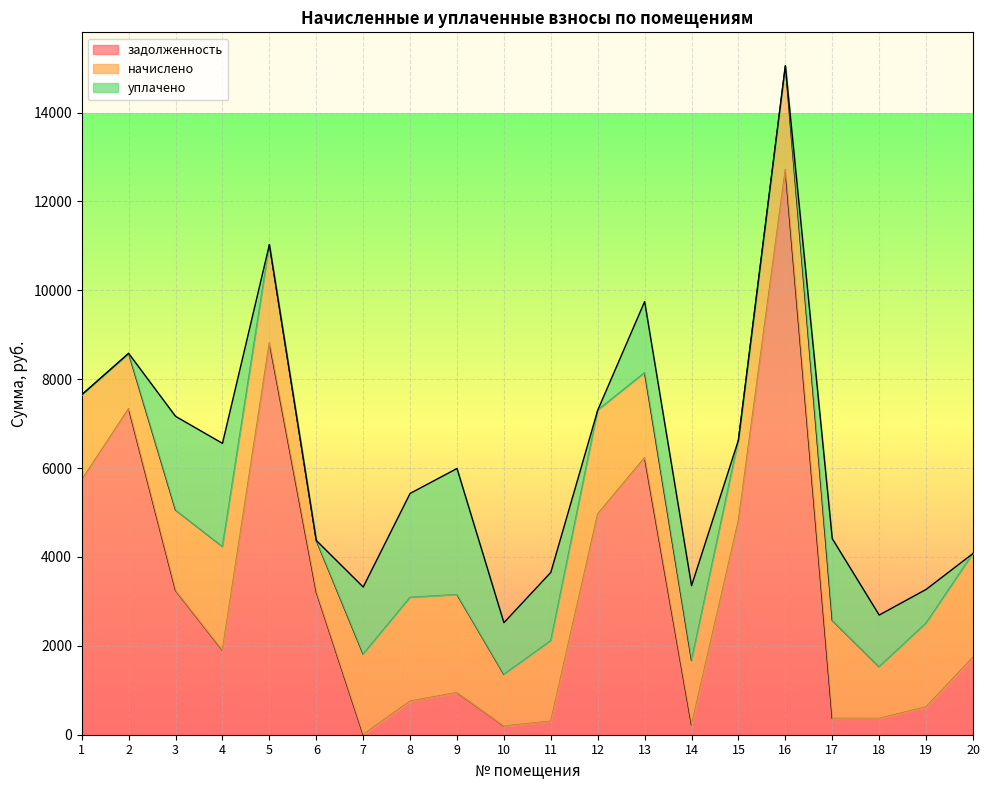

Does the chart display data point markers on the line(s)?

No